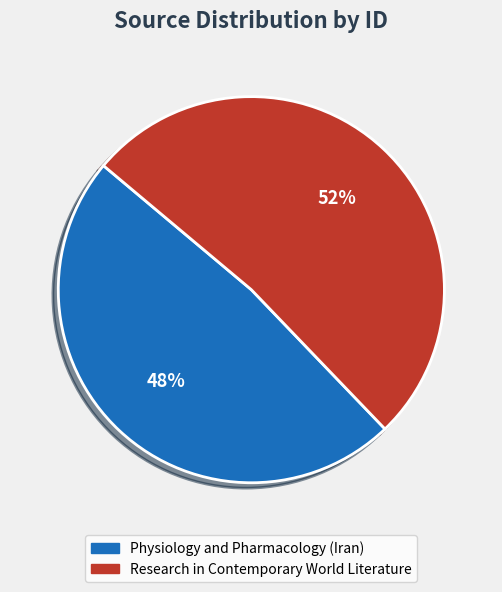

Which slice is the largest?

Research in Contemporary World Literature